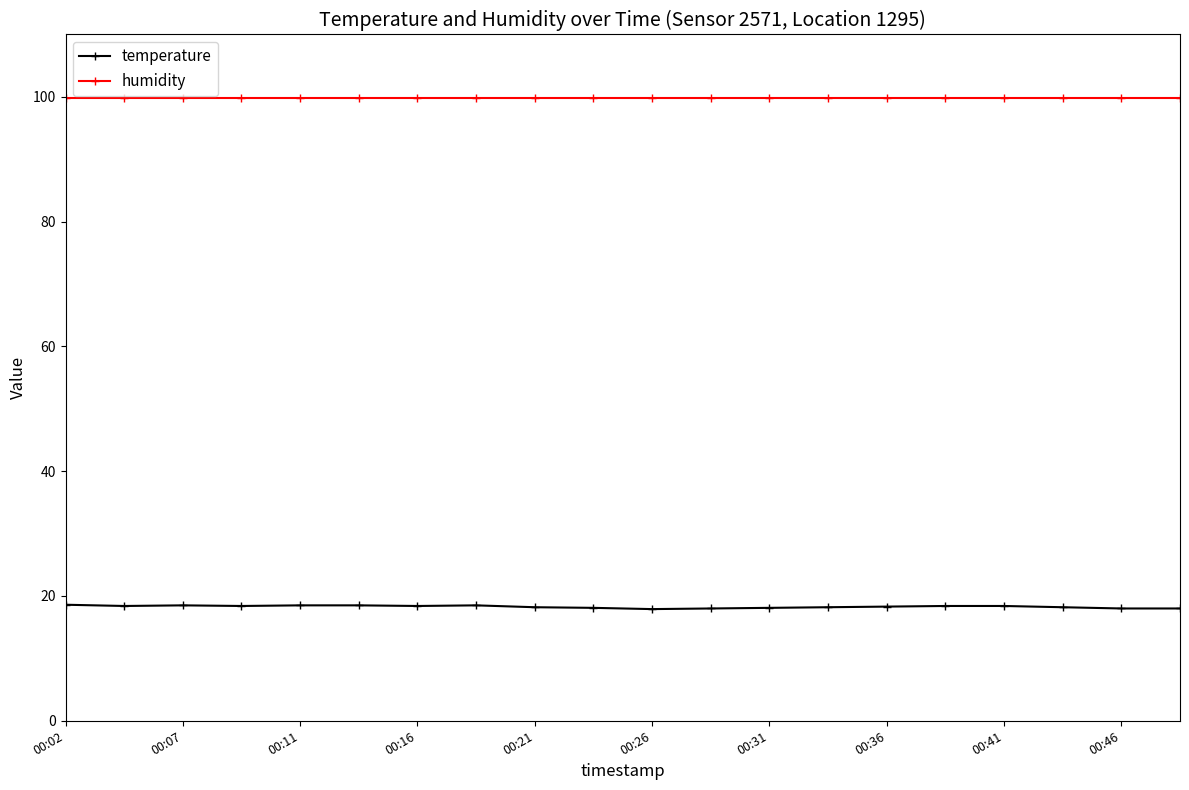

Rank the series by their average value, from highest to lowest.

humidity, temperature